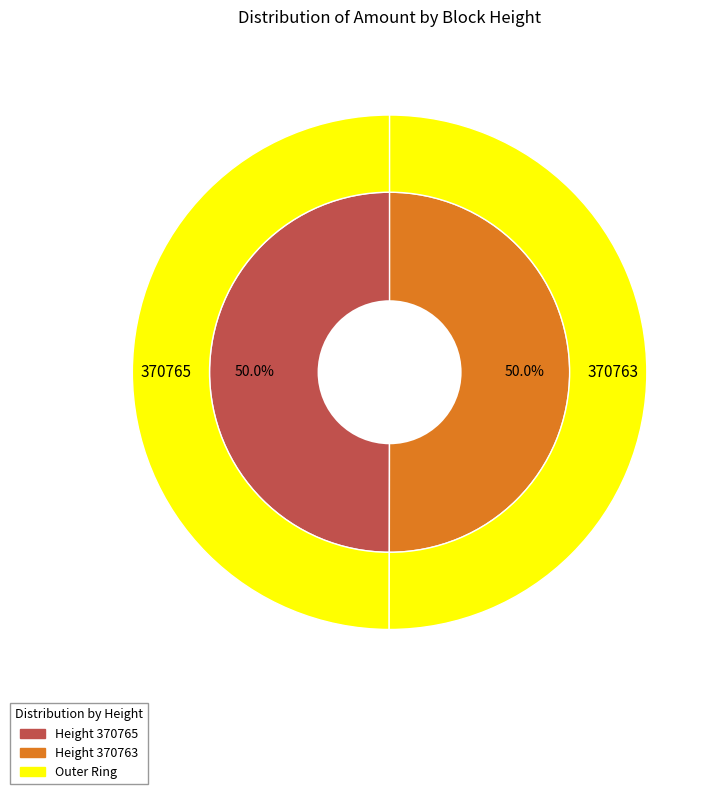

The 370765 slice represents 39% of the pie. True or false?

False